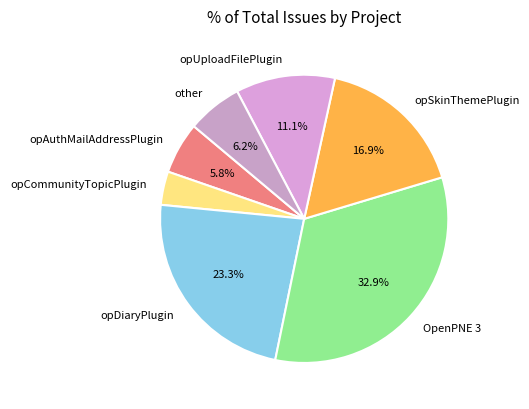

To the nearest percent, what is the combined percentage of OpenPNE 3 and opSkinThemePlugin?

50%